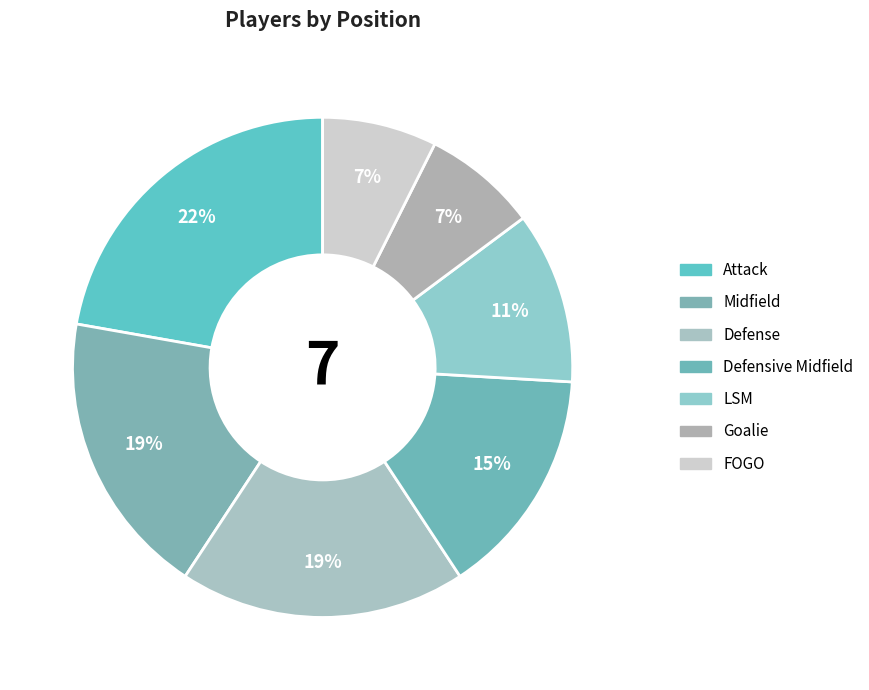

Does Attack account for over 50% of the chart?

No